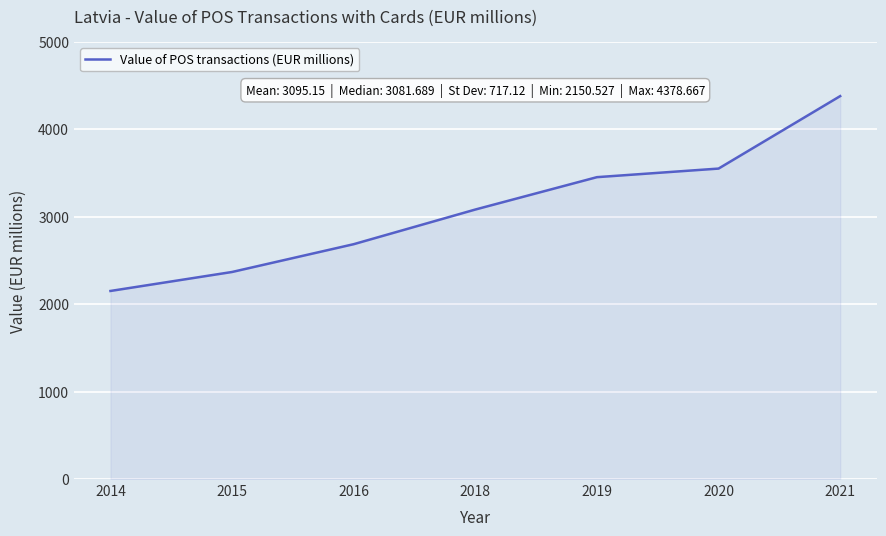

How many series are shown in this chart?

1